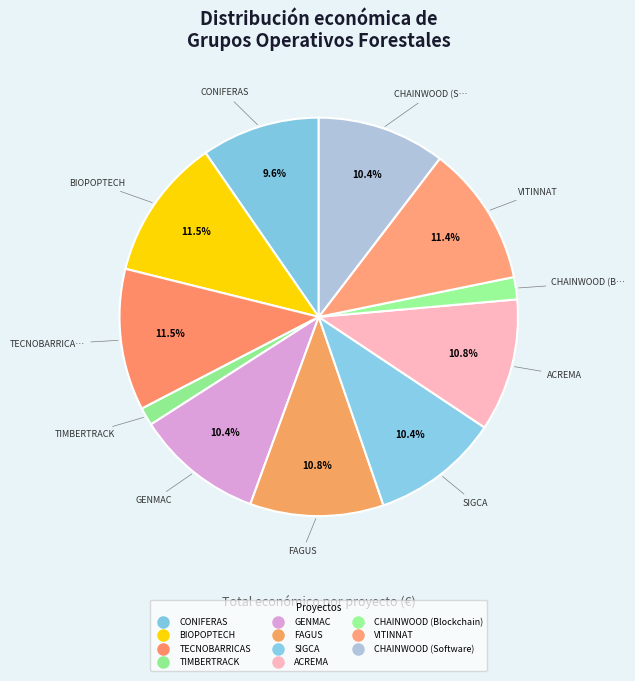

How many slices are in this pie chart?

11